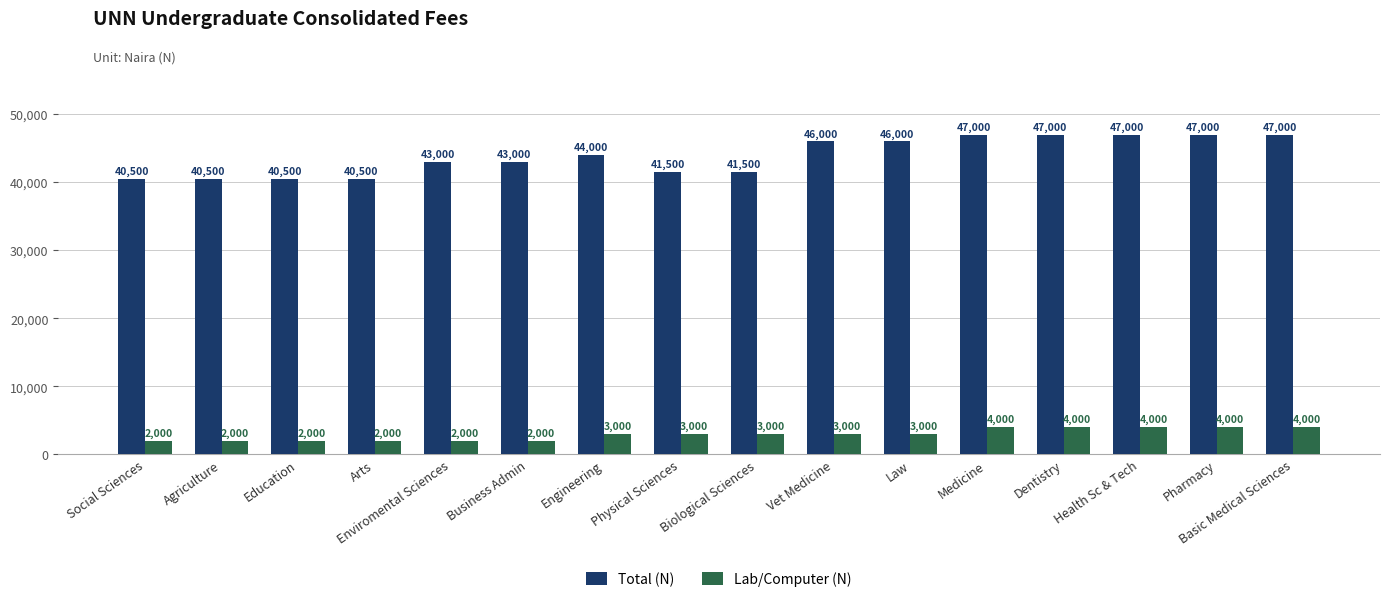

Which series has the widest spread of values?

Total (N)